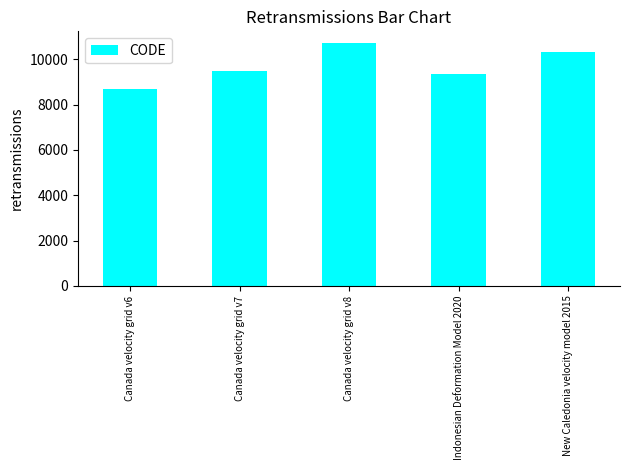

True or false: the data shows 10707 at Canada velocity grid v8.

True